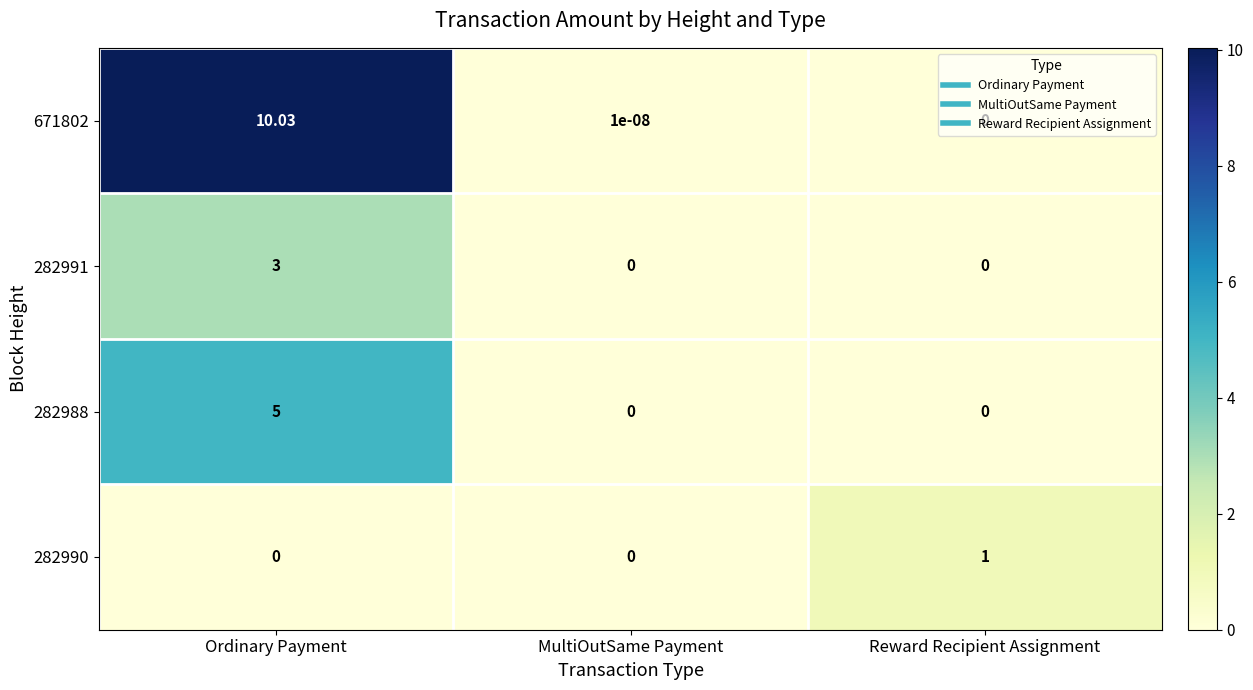

At which category is the sum across all series the highest?

Ordinary Payment